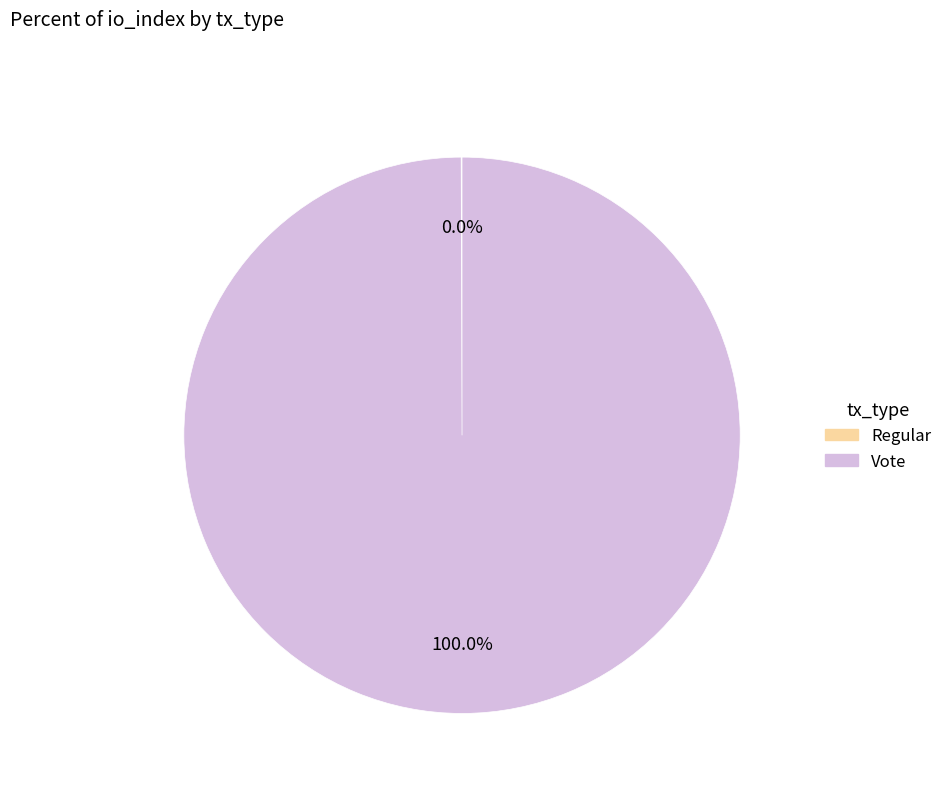

What is the largest slice in the pie chart?

Vote